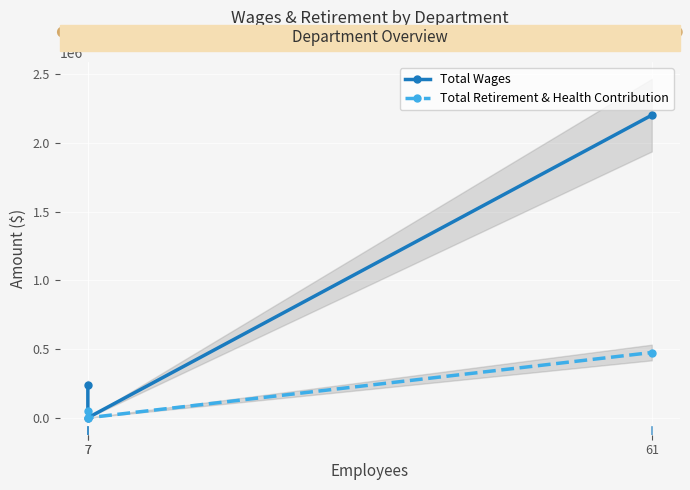

Between 7 and 61, which series saw the biggest shift?

Total Wages